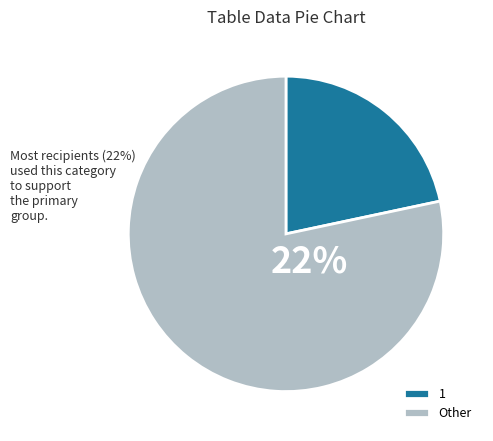

True or false: 5 accounts for 14% of the total.

False